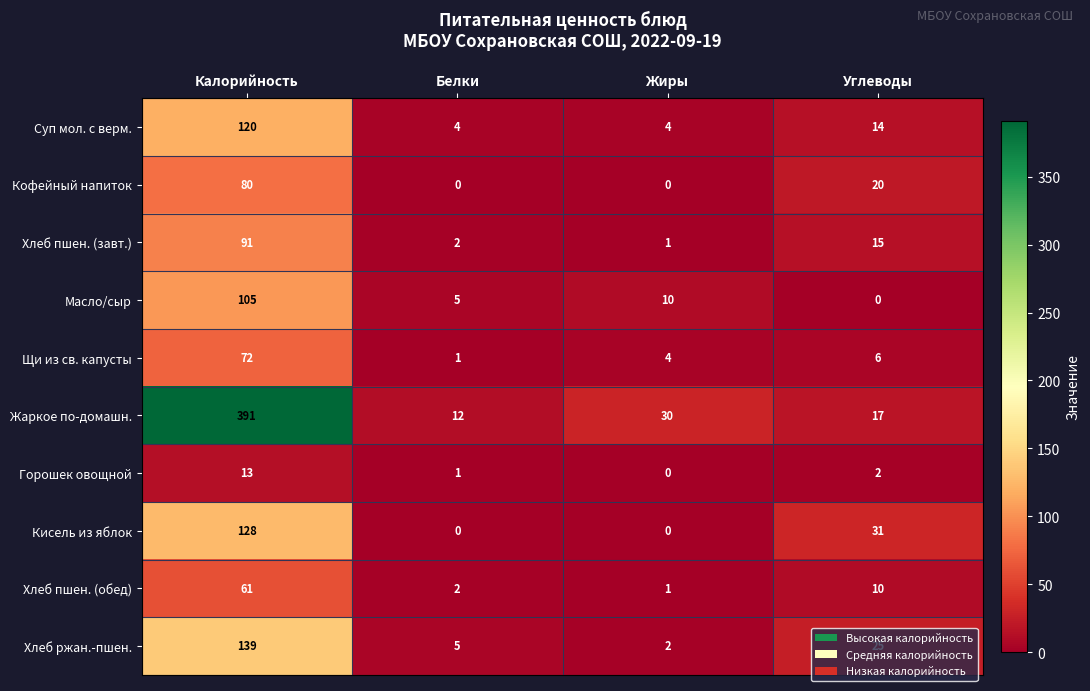

At which label does Хлеб ржан.-пшен. reach its minimum?

Жиры